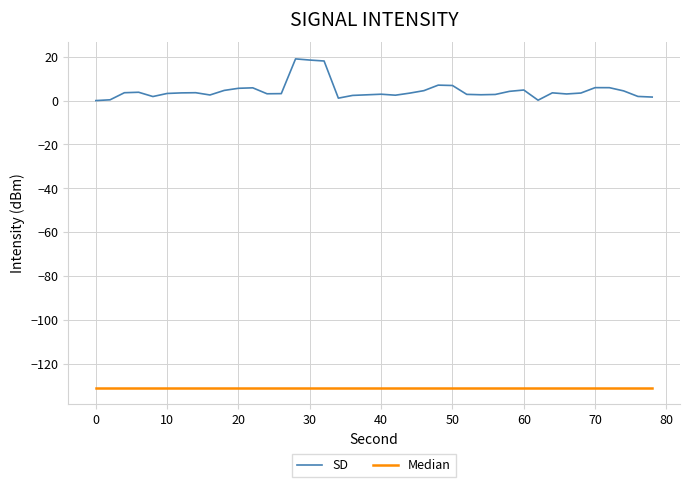

What is the difference between the maximum and minimum values in the SD series?

19.0